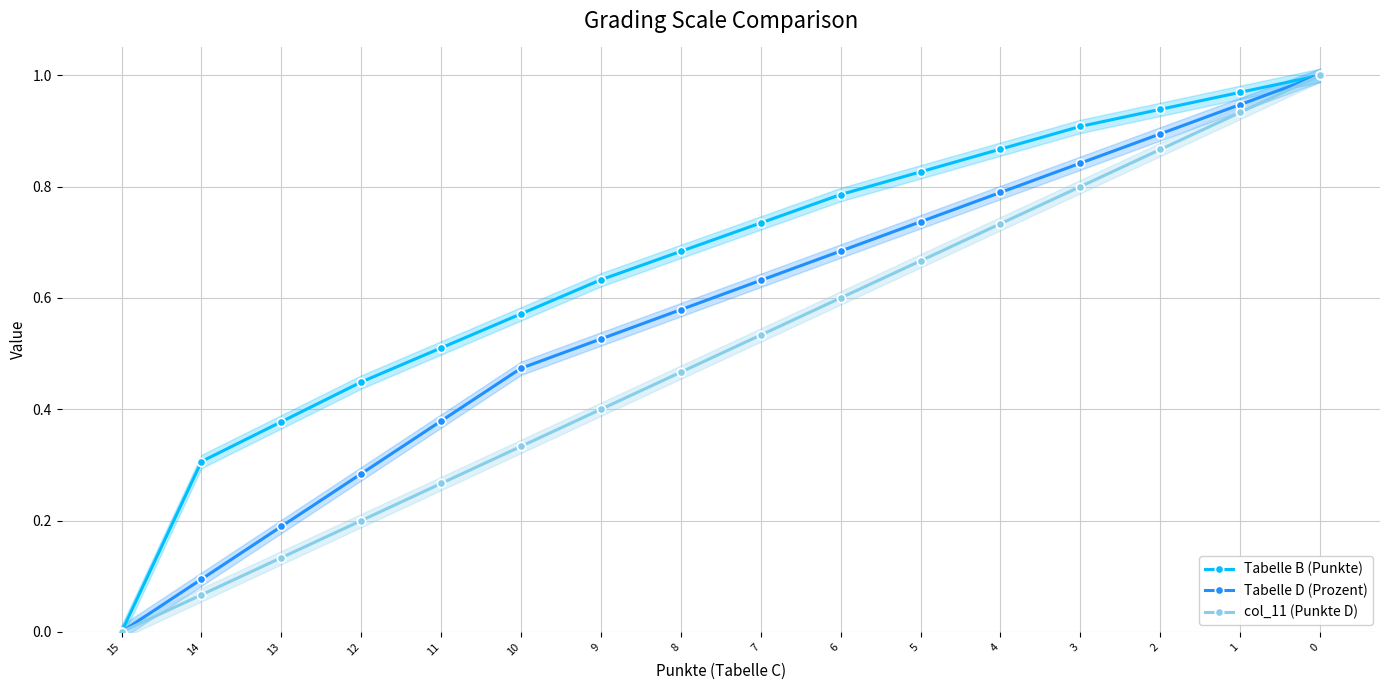

Reading left to right, list all the values displayed in this chart.

Tabelle B (Punkte): 15=0.0	14=0.3	13=0.4	12=0.4	11=0.5	10=0.6	9=0.6	8=0.7	7=0.7	6=0.8	5=0.8	4=0.9	3=0.9	2=0.9	1=1.0	0=1.0
Tabelle D (Prozent): 15=0.0	14=0.1	13=0.2	12=0.3	11=0.4	10=0.5	9=0.5	8=0.6	7=0.6	6=0.7	5=0.7	4=0.8	3=0.8	2=0.9	1=0.9	0=1.0
col_11 (Punkte D): 15=0.0	14=0.1	13=0.1	12=0.2	11=0.3	10=0.3	9=0.4	8=0.5	7=0.5	6=0.6	5=0.7	4=0.7	3=0.8	2=0.9	1=0.9	0=1.0